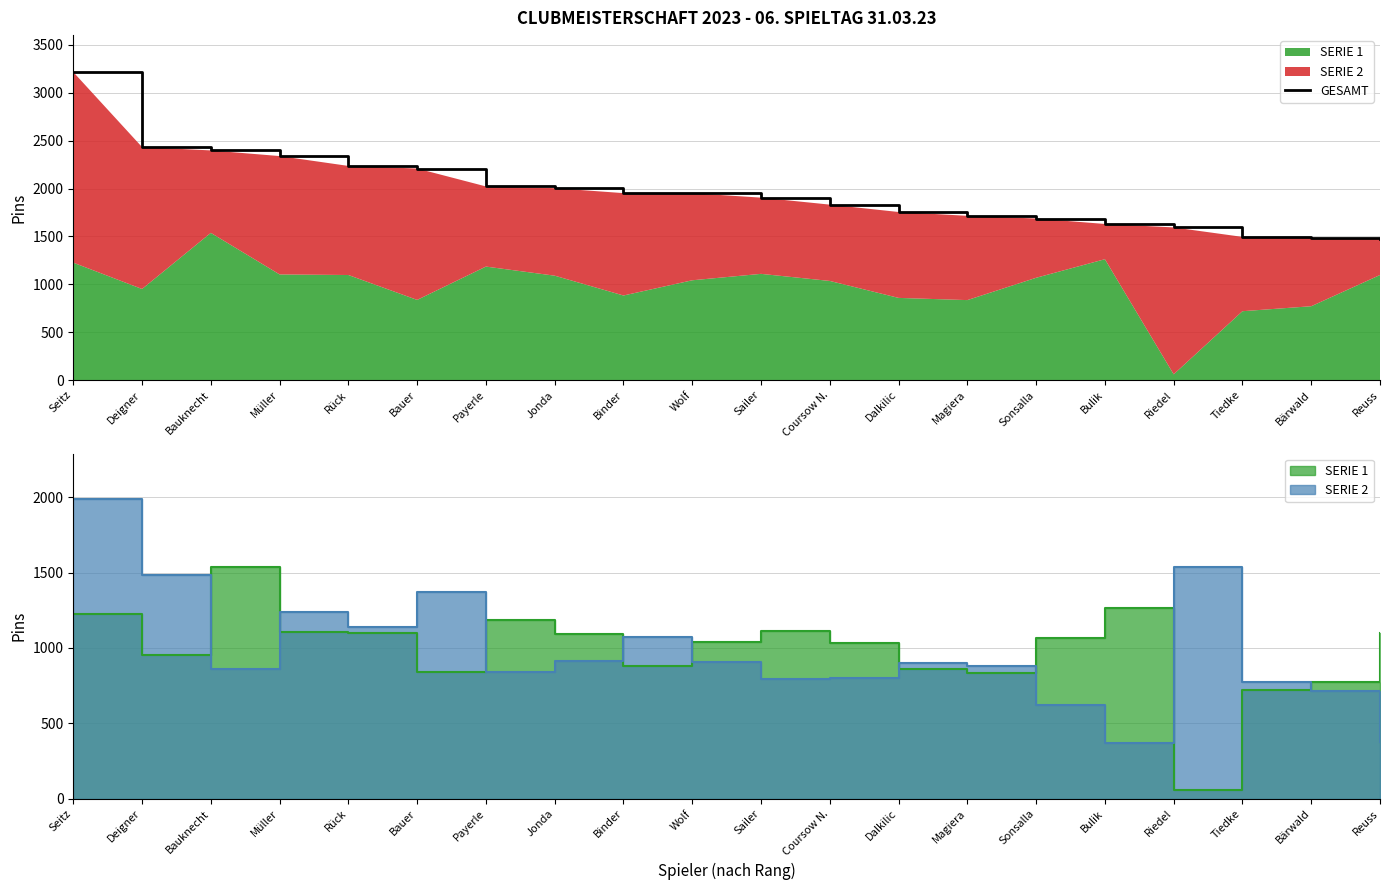

The value at Tiedke is 1495. True or false?

True